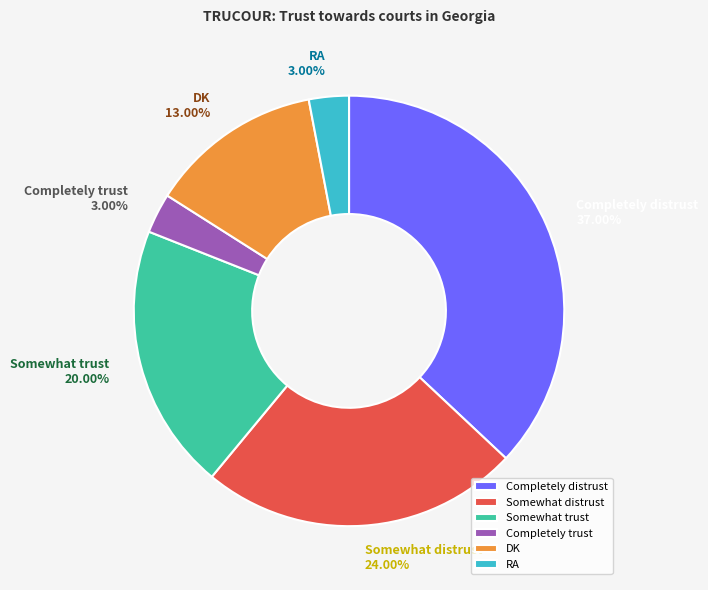

Is there a majority slice in this chart?

No